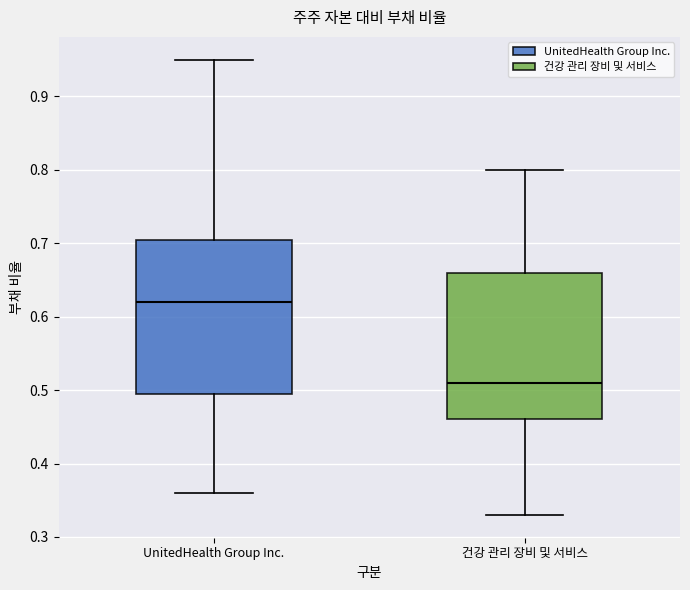

Reading left to right, transcribe this box plot: for each box, give where its median line is, the range the box spans, and where its two whiskers end, as read against the y-axis. The values are not printed on the chart, so give them approximately, as read against the axis.

UnitedHealth Group Inc.: median 0.62, box 0.50 to 0.71, whiskers 0.36 to 0.95
건강 관리 장비 및 서비스: median 0.51, box 0.46 to 0.66, whiskers 0.33 to 0.80